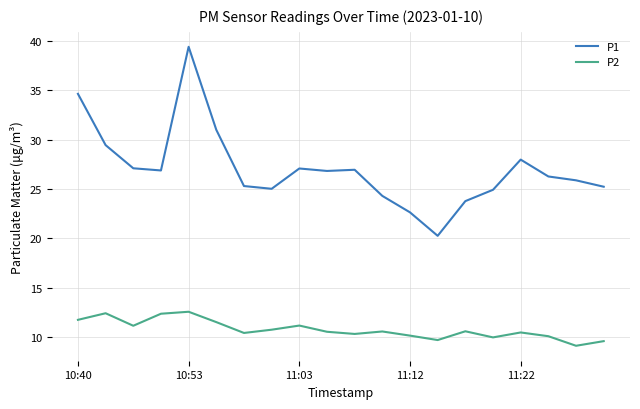

True or false: P2 and P1 intersect in this chart.

False